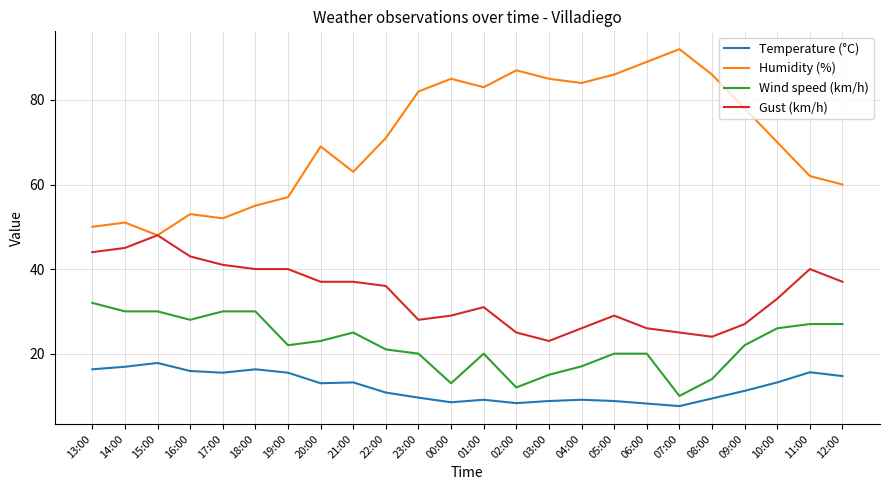

What is the minimum value for Wind speed (km/h)?

10.0